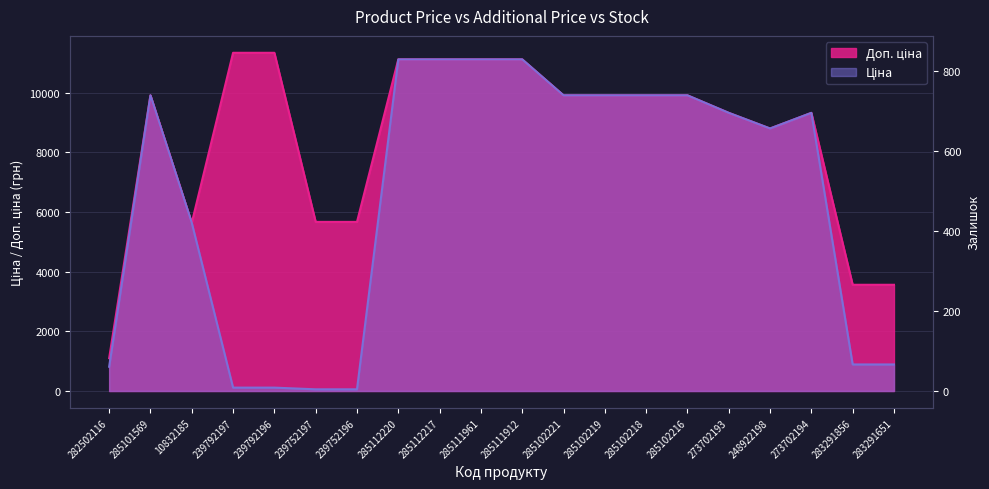

Which category has the lowest value in the Ціна series?

239752197